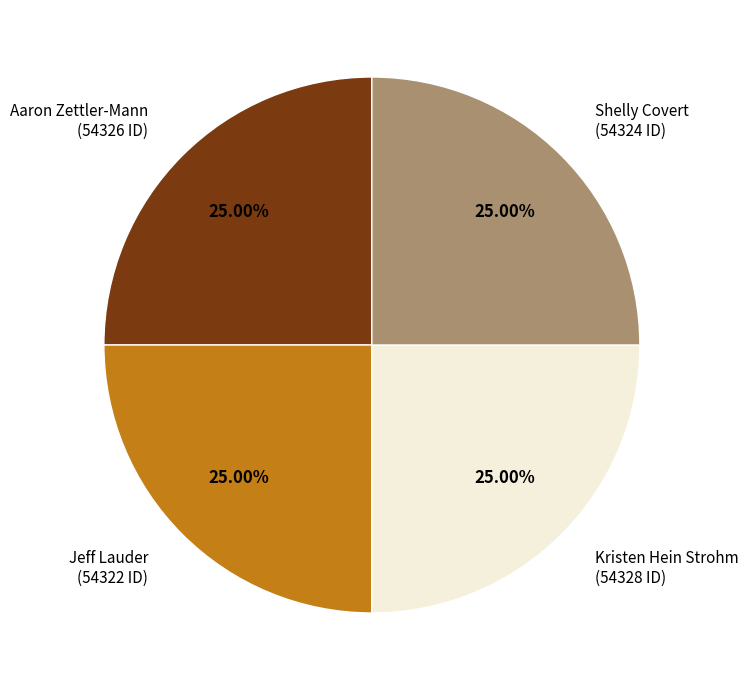

What is the ratio of the value at Jeff Lauder (54322 ID) to the value at Kristen Hein Strohm (54328 ID)?

1.0